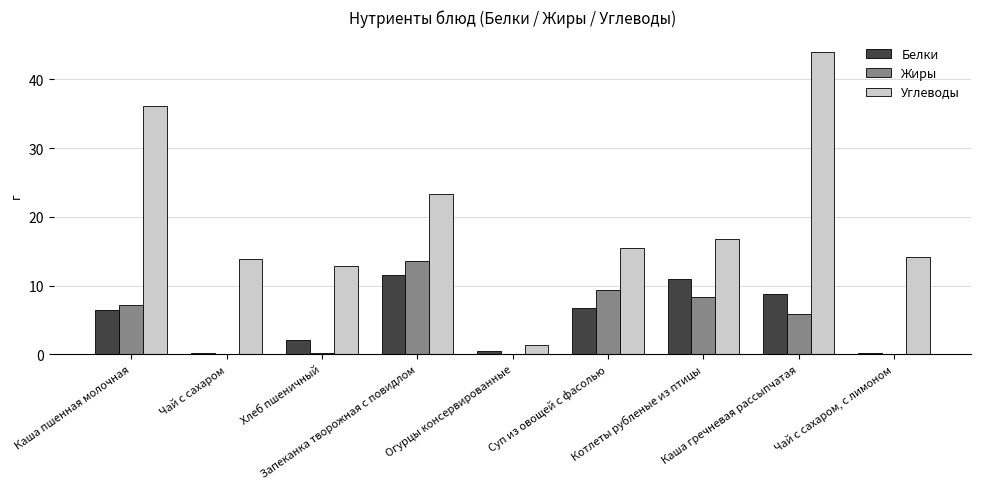

The Белки series shows 14.2 at Каша гречневая рассыпчатая. True or false?

False